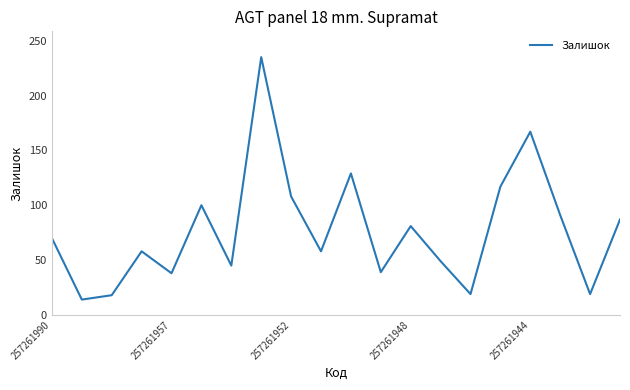

What is the difference between the maximum and minimum values?

221